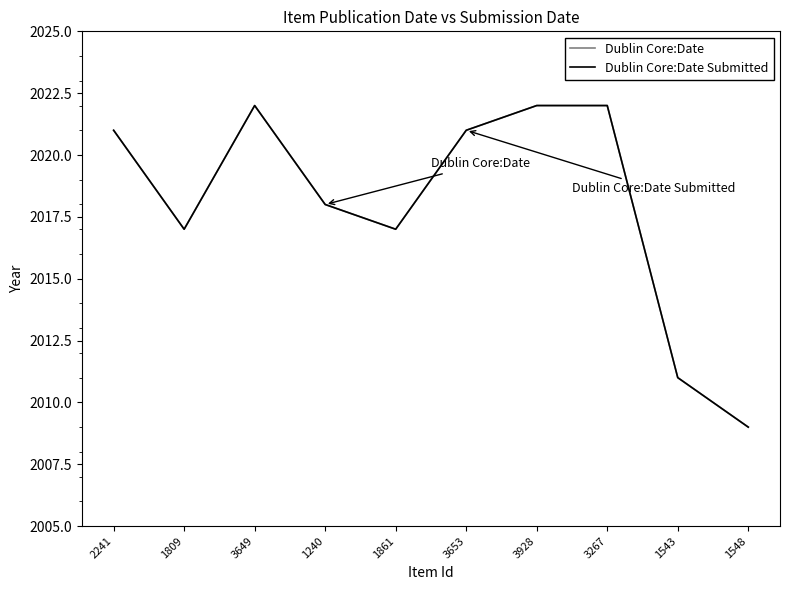

Does the chart display data point markers on the line(s)?

No